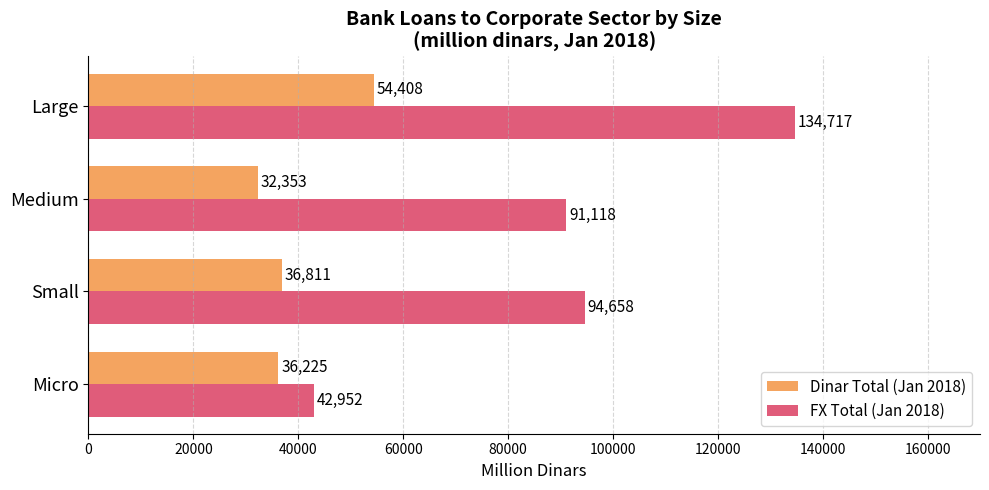

Is it true that FX Total (Jan 2018) equals 71679.4 at Micro?

False